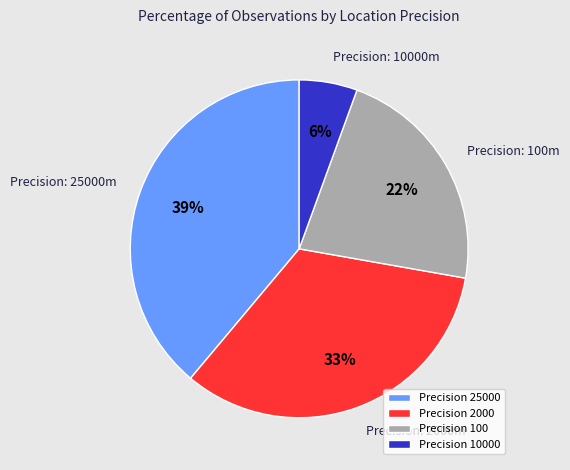

Rank the categories by value from highest to lowest.

Precision 25000, Precision 2000, Precision 100, Precision 10000